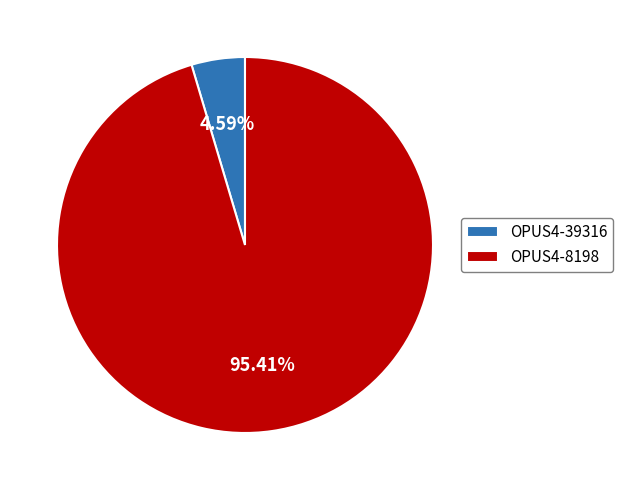

Which has a higher value, OPUS4-8198 or OPUS4-39316?

OPUS4-8198